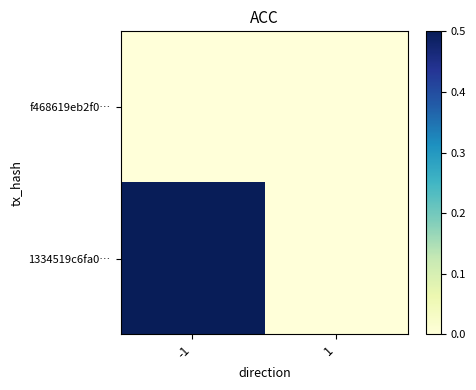

At which category is the sum across all series the highest?

-1